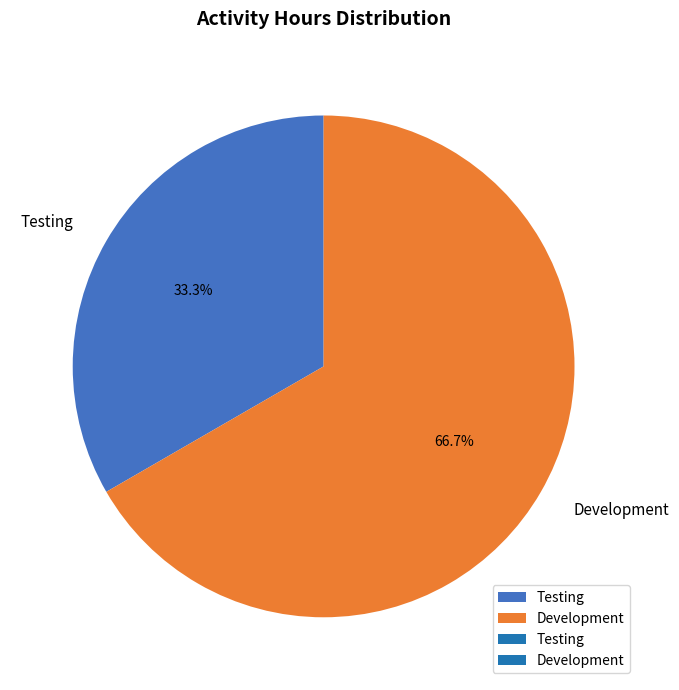

What percentage is the Testing slice, to the nearest percent?

33%